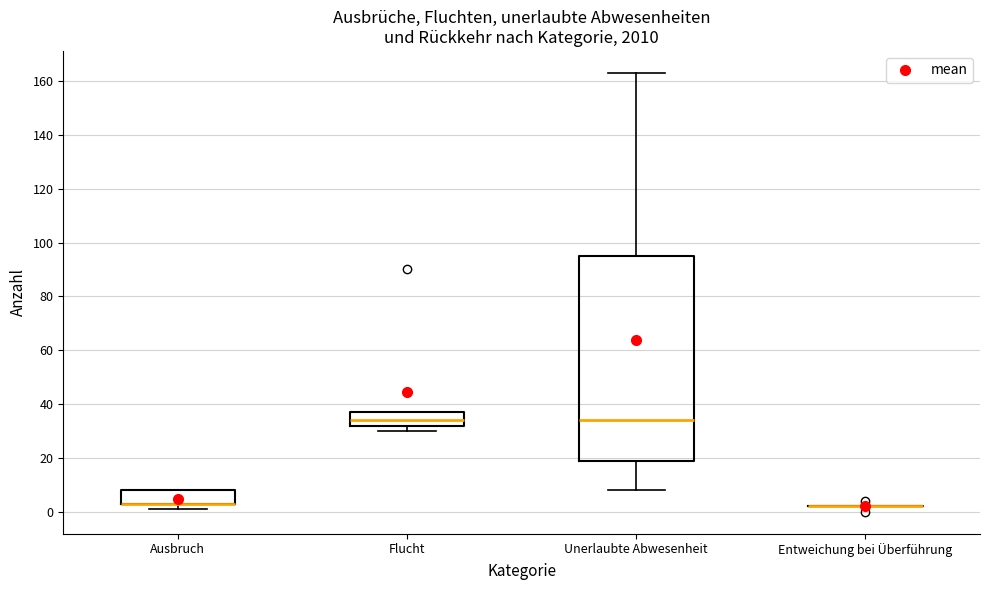

Which box is the tallest, from its lower edge to its upper edge?

Unerlaubte Abwesenheit